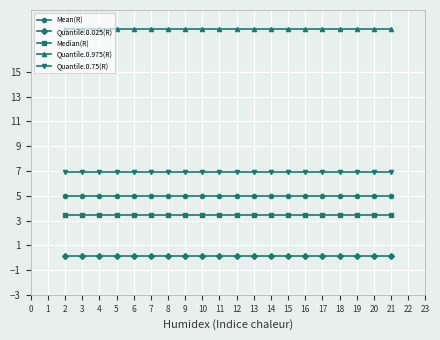

What is the sum of the Quantile.0.975(R) values at 19 and 17?

36.9